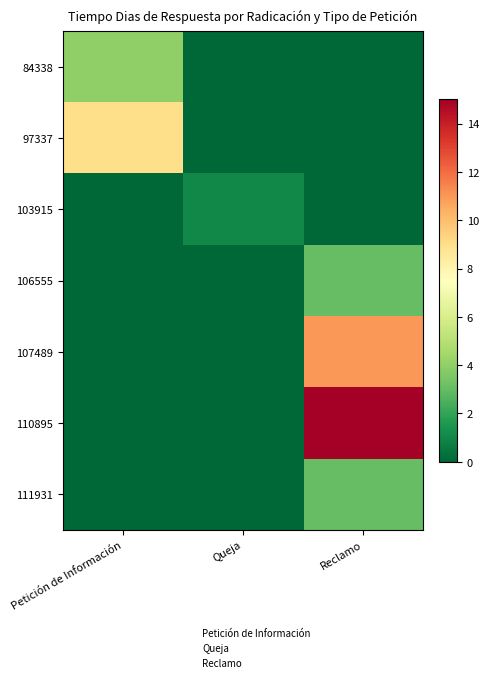

Count the number of categories in the chart.

3